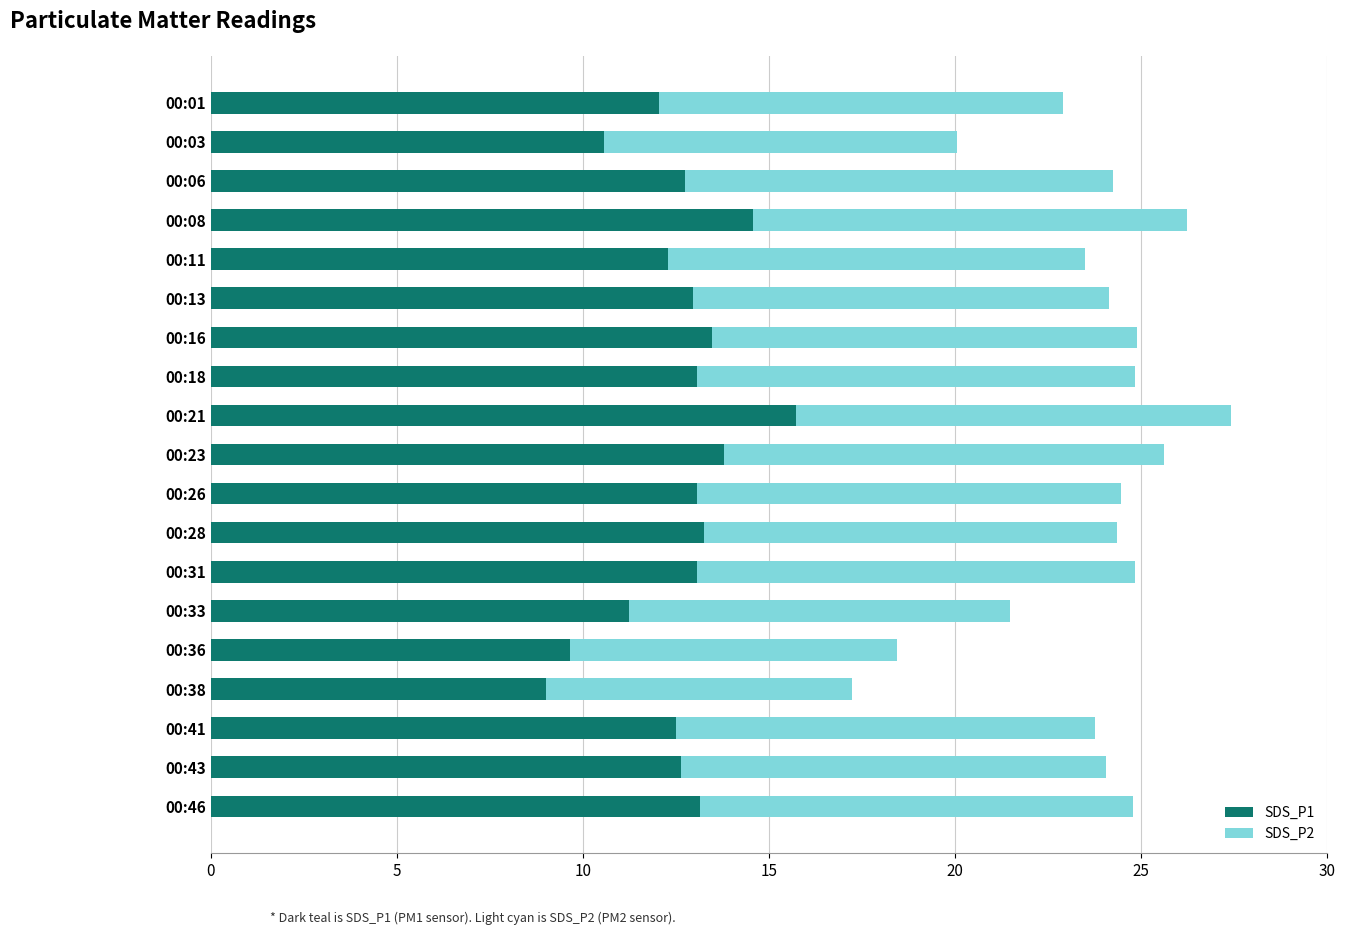

Which category has the lowest value in the SDS_P1 series?

00:38